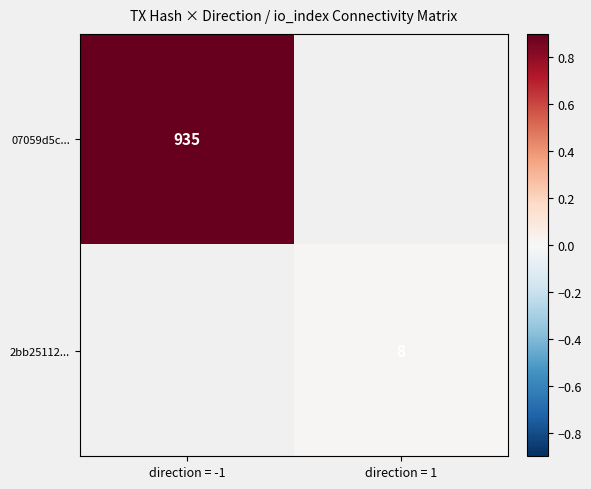

The value of 2bb25112... at direction = 1 is 8. True or false?

True